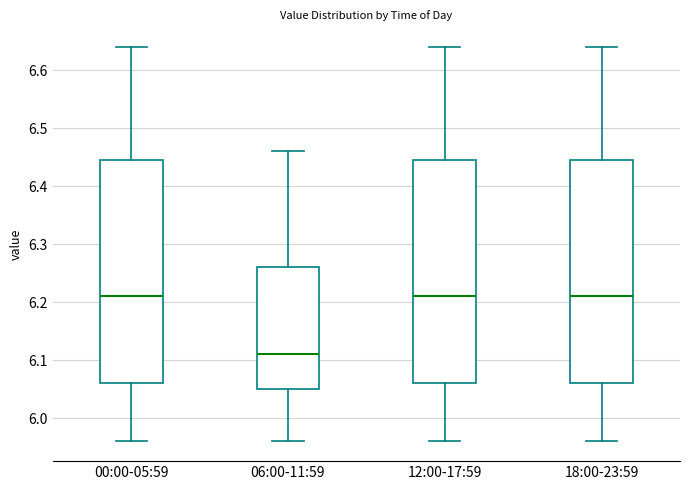

Where does the median line of the box for 06:00-11:59 sit on the y-axis? The values are not printed on the chart, so give them approximately, as read against the axis.

6.11